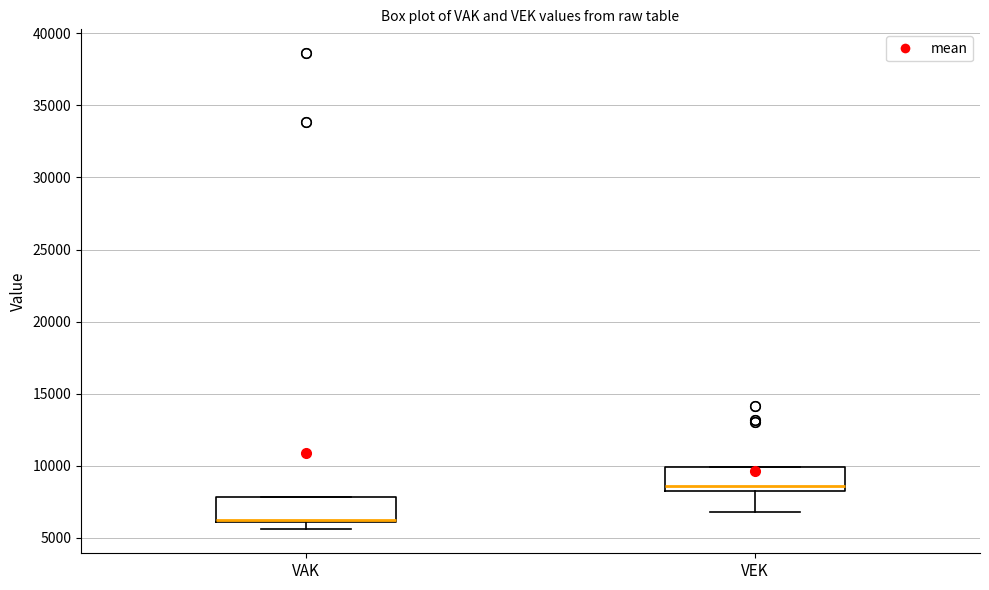

Where does the median line of the box for VAK sit on the y-axis? The values are not printed on the chart, so give them approximately, as read against the axis.

6500